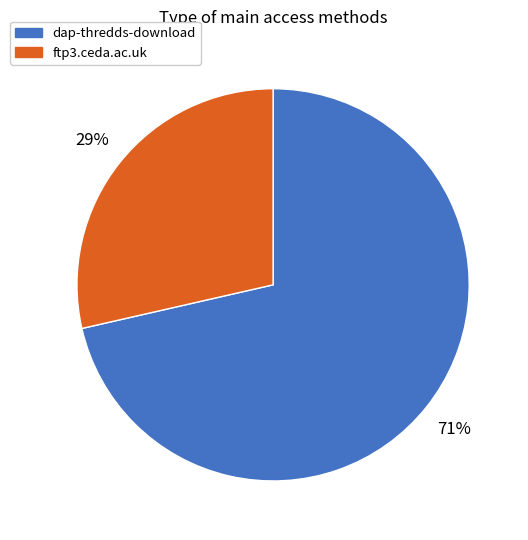

What percentage is the ftp3.ceda.ac.uk slice, to the nearest percent?

29%